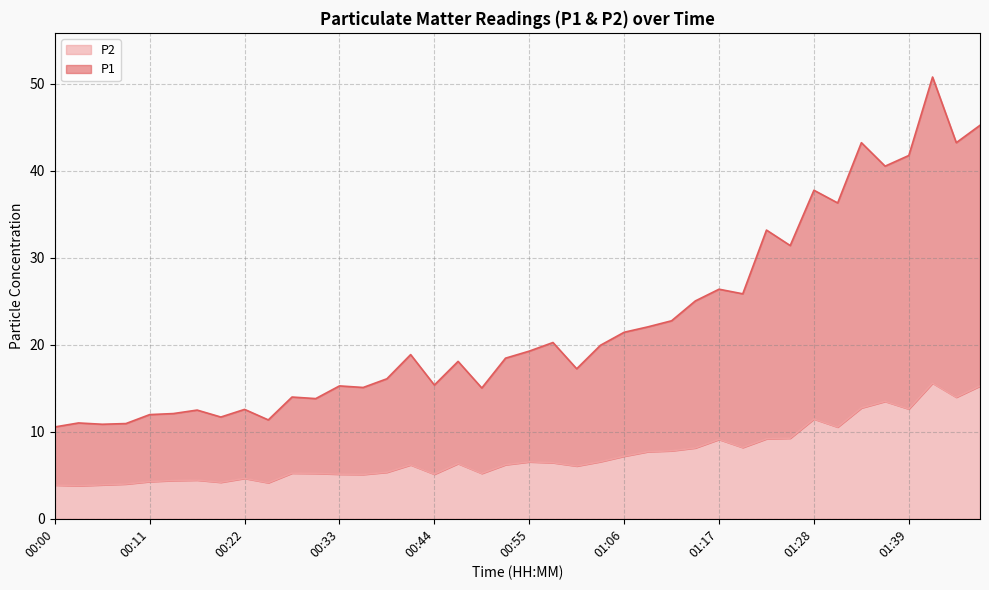

Which label corresponds to the smallest value in the chart?

00:03